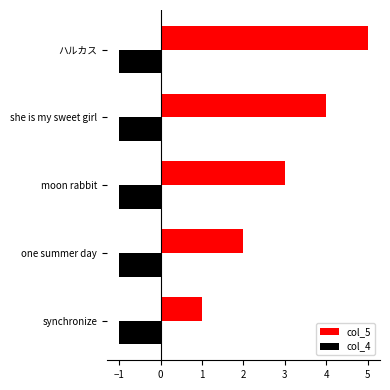

Count the col_5 values in the range 2 to 4.

3